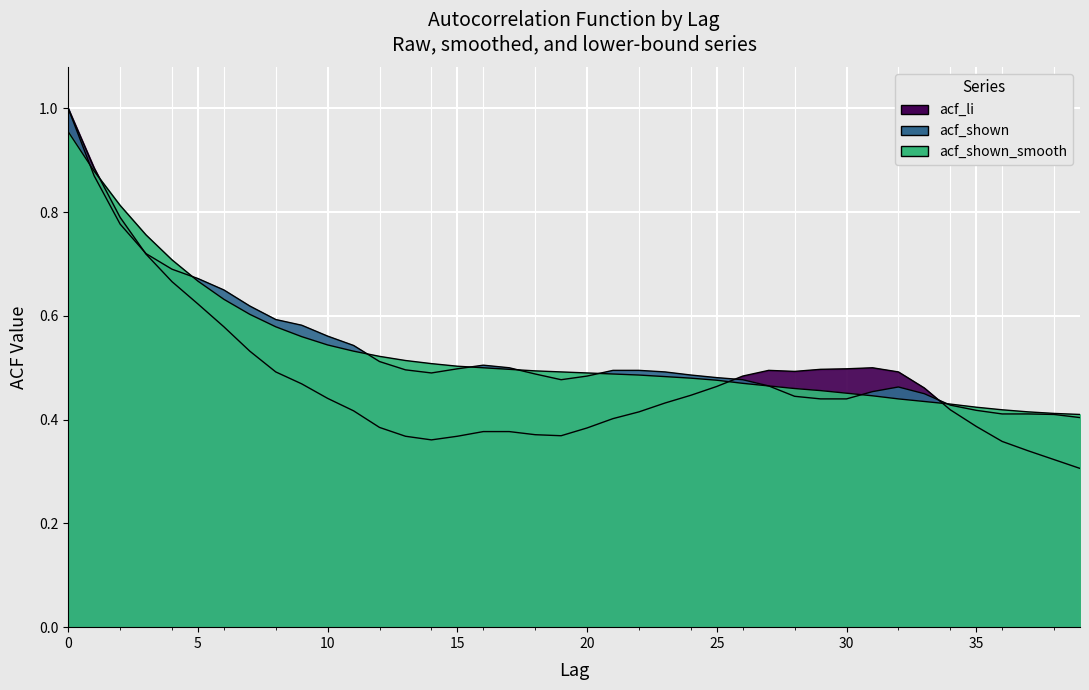

Where is the first local minimum for acf_li?

14